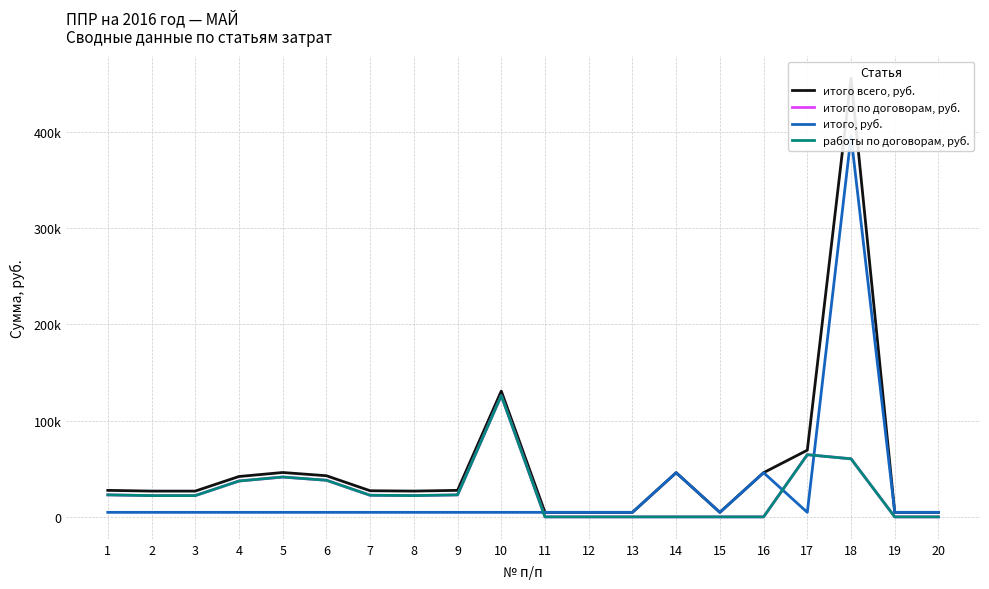

True or false: работы по договорам, руб. and итого всего, руб. cross at least once.

False